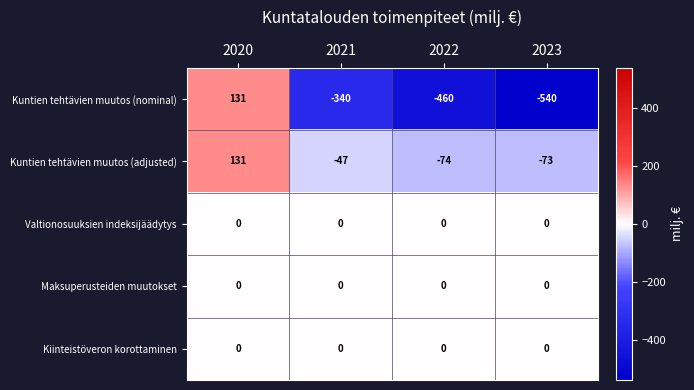

At which category does the chart reach its minimum across all series?

2023